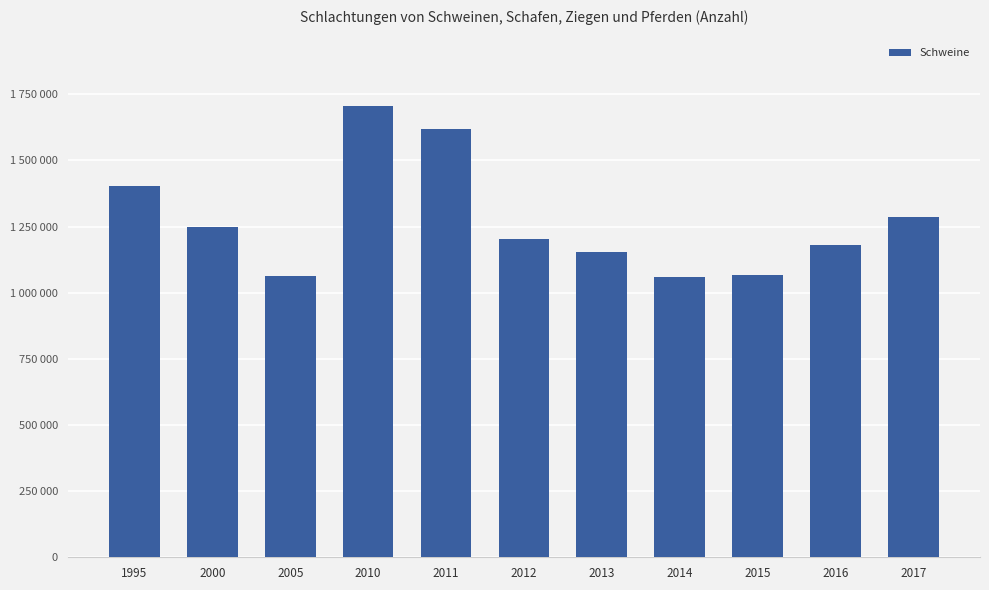

Rank the categories by value from lowest to highest.

2014, 2005, 2015, 2013, 2016, 2012, 2000, 2017, 1995, 2011, 2010